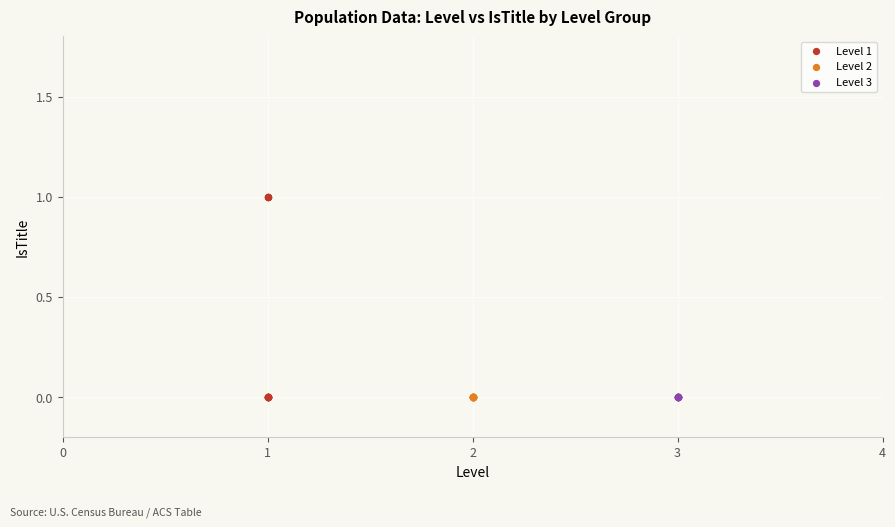

Which series contains the highest Y value?

Level 1